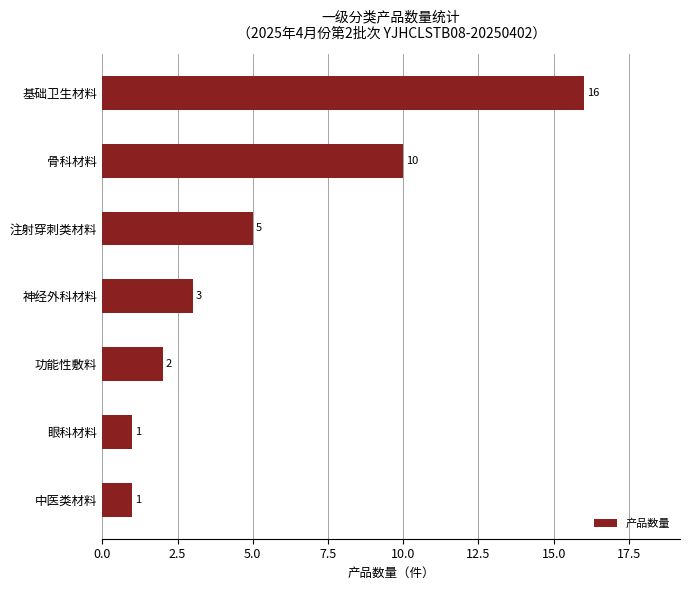

How many categories are shown in the chart?

7